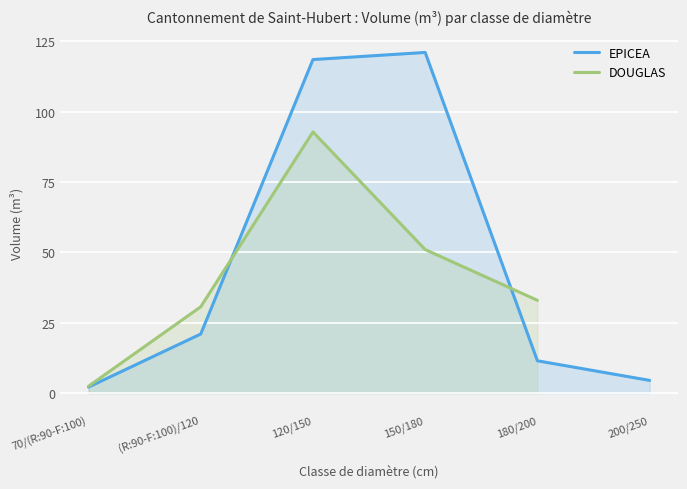

What is the greatest value displayed?

121.0